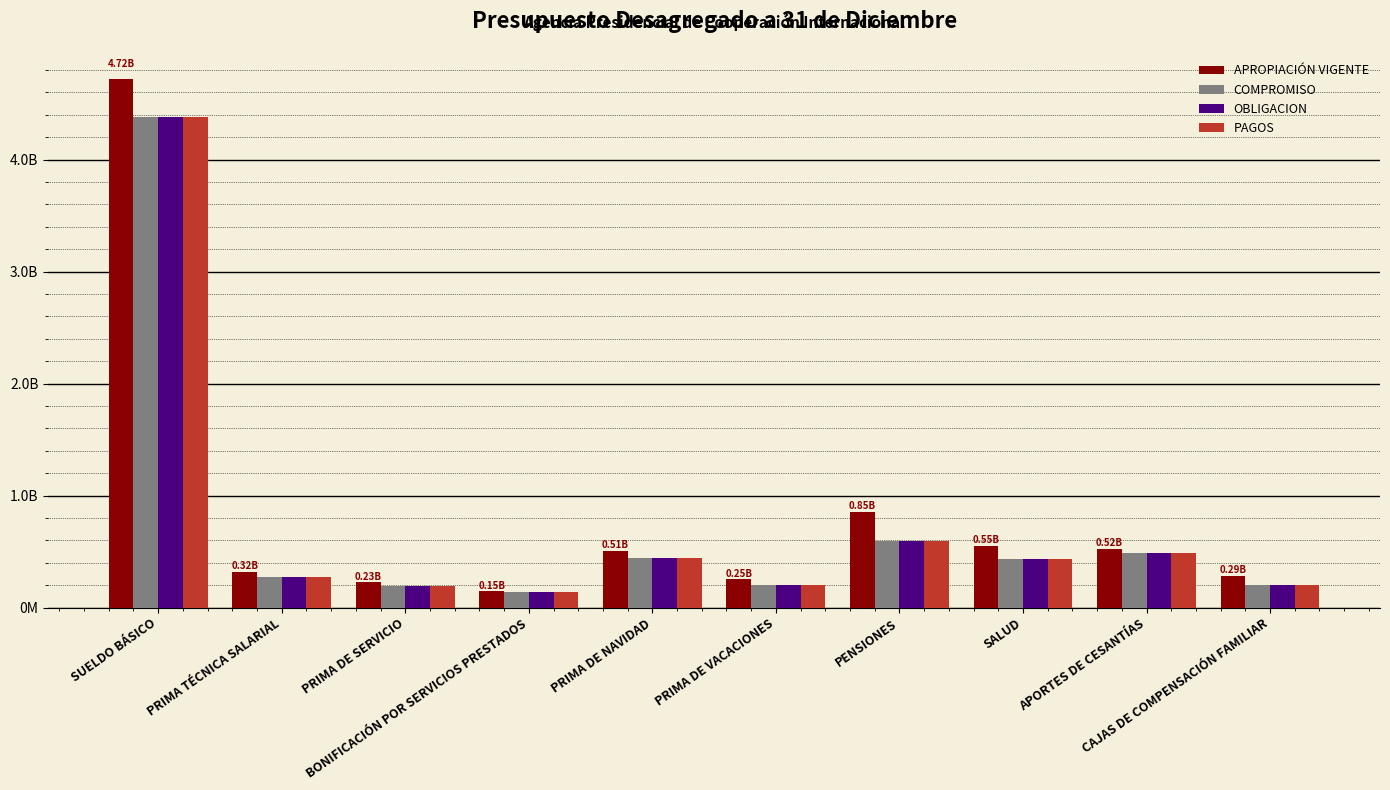

Are the bars horizontal?

No